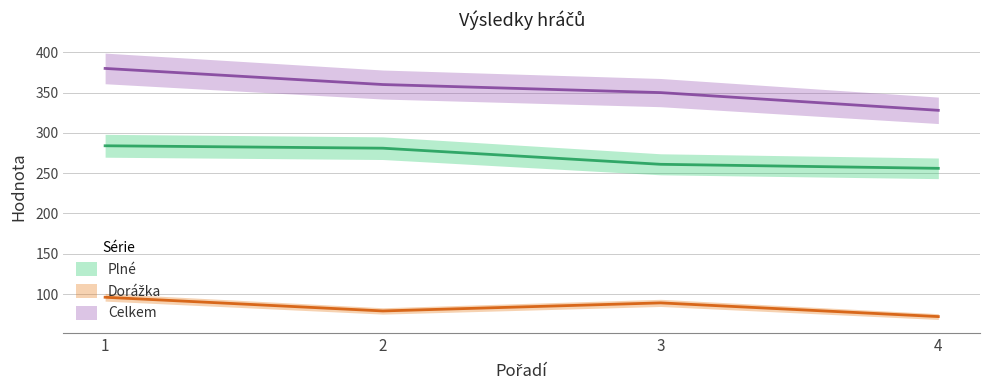

True or false: Plné has a value of 461 at 1.

False